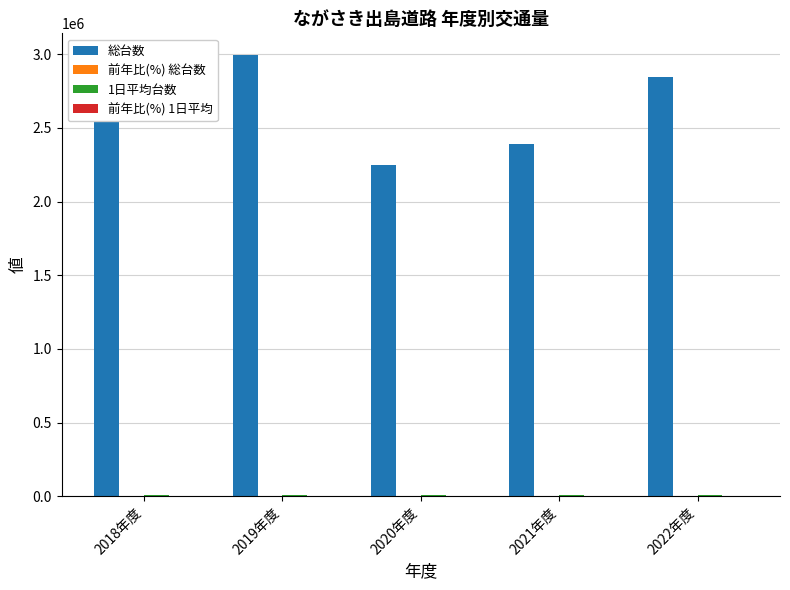

At which label is 総台数 closest to 2619709?

2021年度